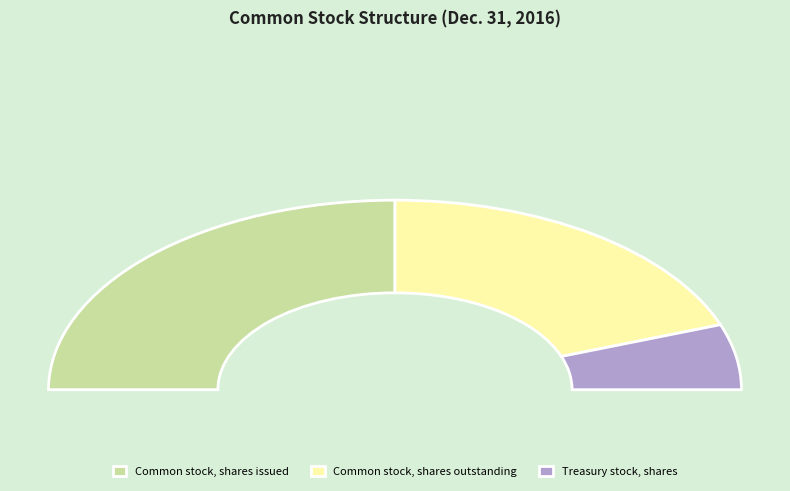

Which slice is the largest?

Common stock, shares authorized